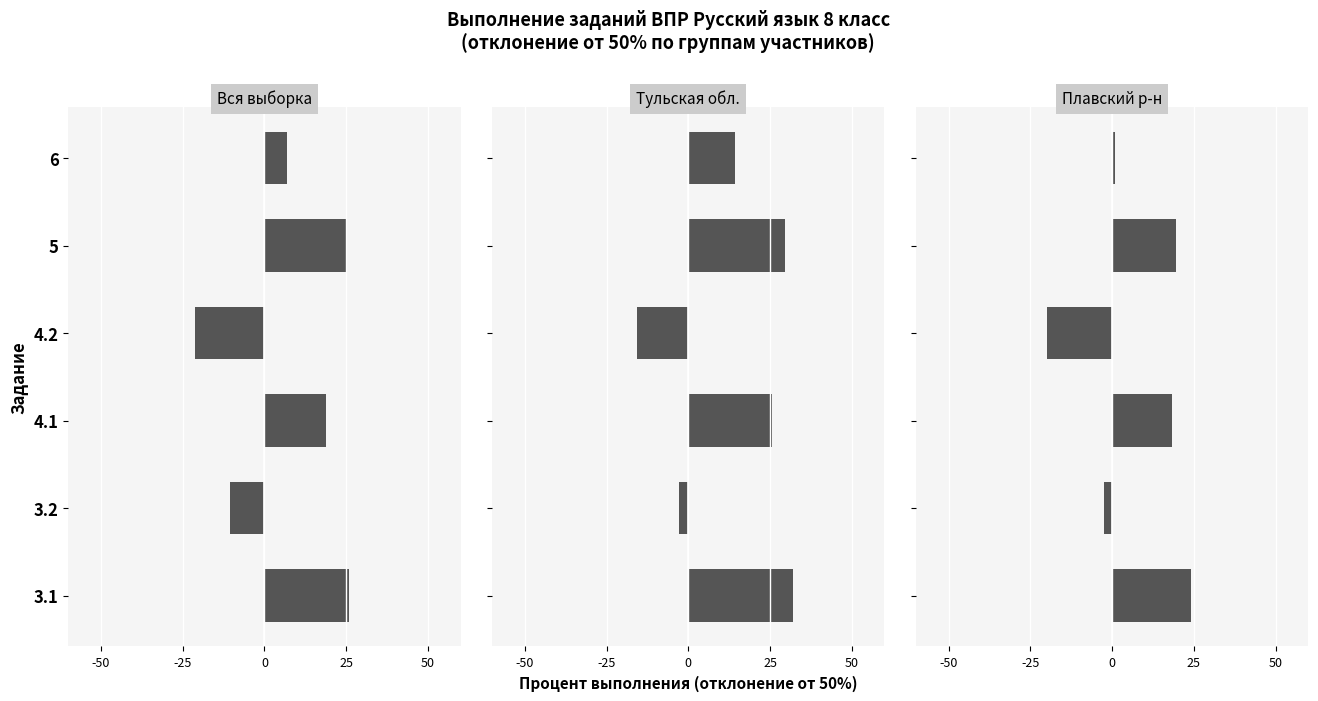

Reading left to right, extract all data points from this chart.

Вся выборка: 26.0	-10.7	18.8	-21.4	25.3	6.8
Тульская обл.: 32.1	-2.7	25.8	-15.6	29.6	14.2
Плавский муниципальный район: 24.1	-2.3	18.4	-19.8	19.7	1.0